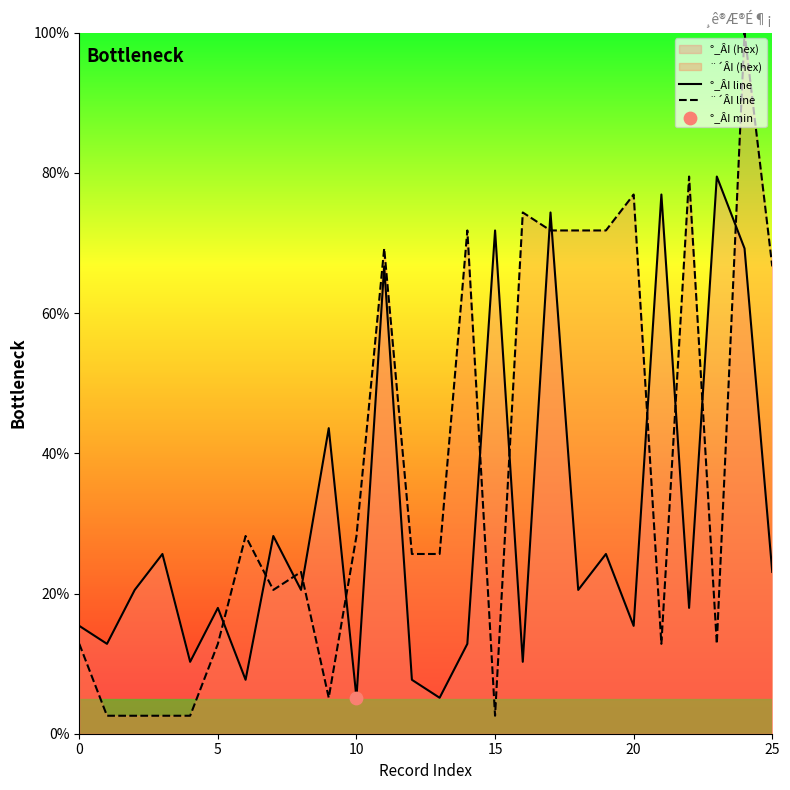

Which series reaches the maximum Y coordinate?

¨´ÂI line